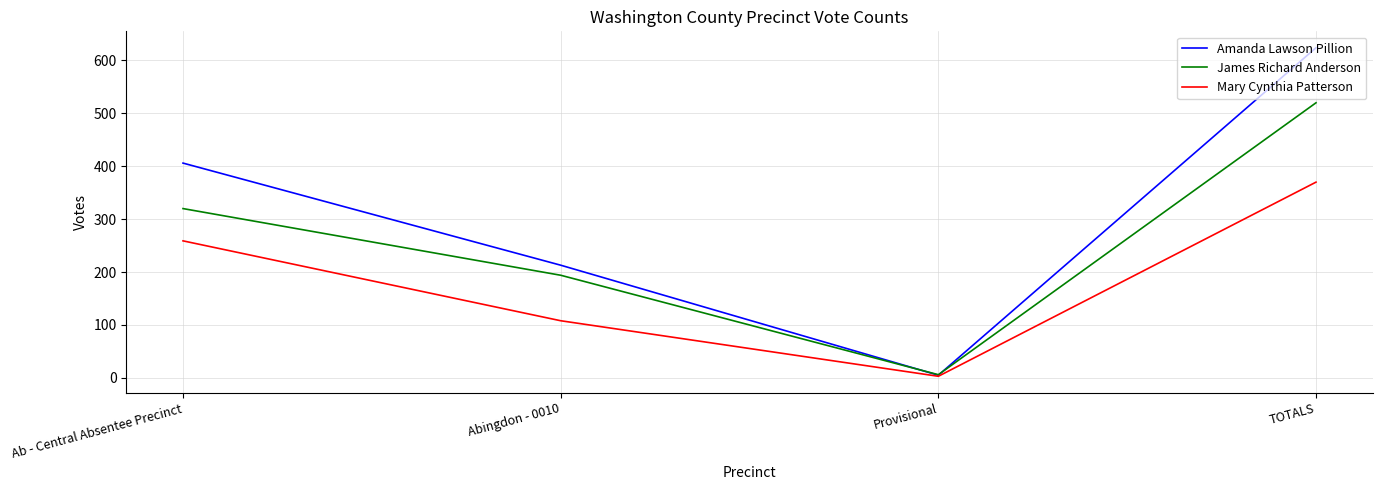

What is the sum of all Mary Cynthia Patterson values?

740